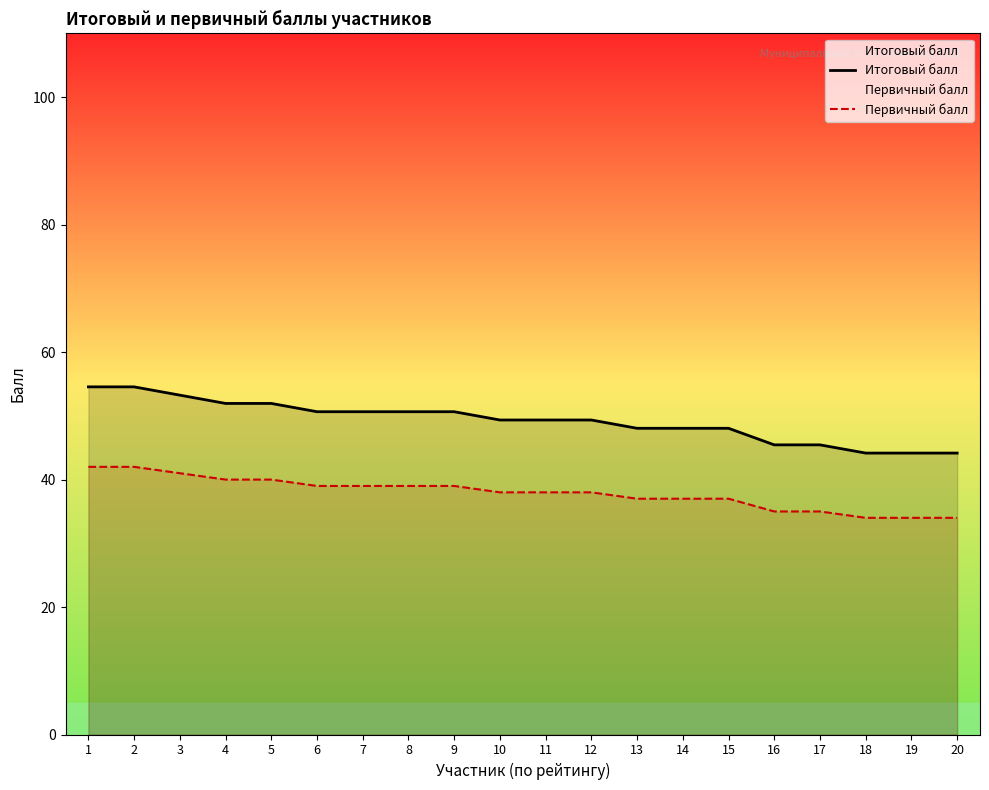

At which label does Итоговый балл first exceed 49?

1